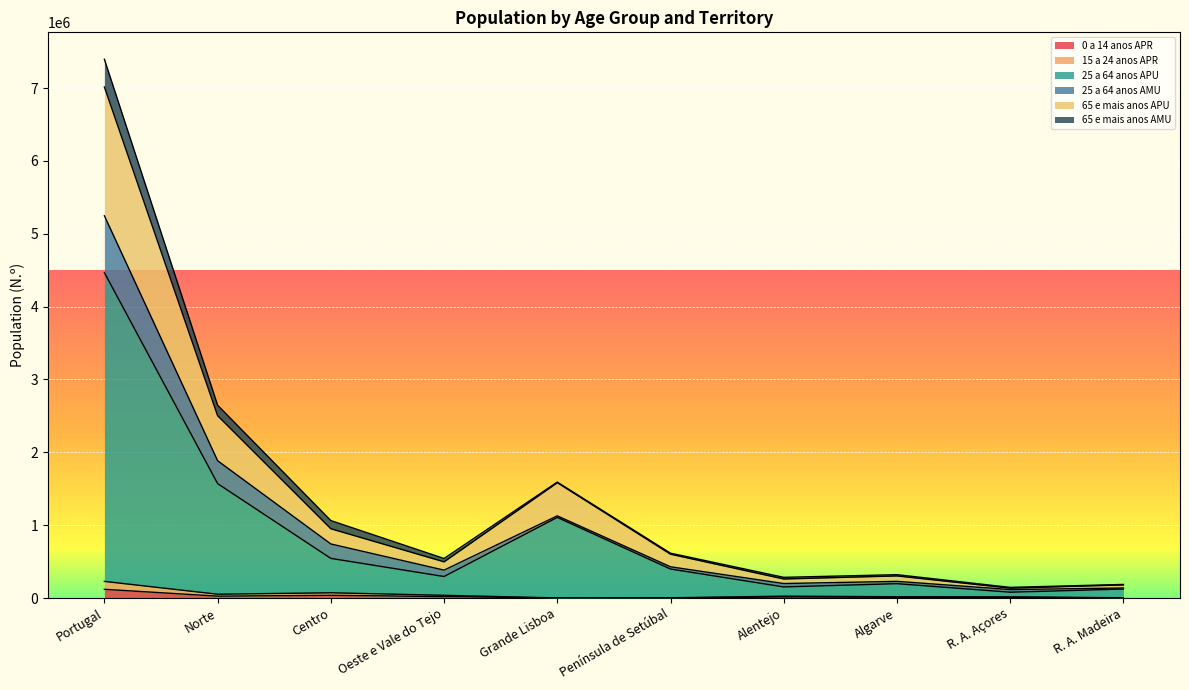

True or false: 65 e mais anos APU and 0 a 14 anos APR cross at least once.

False